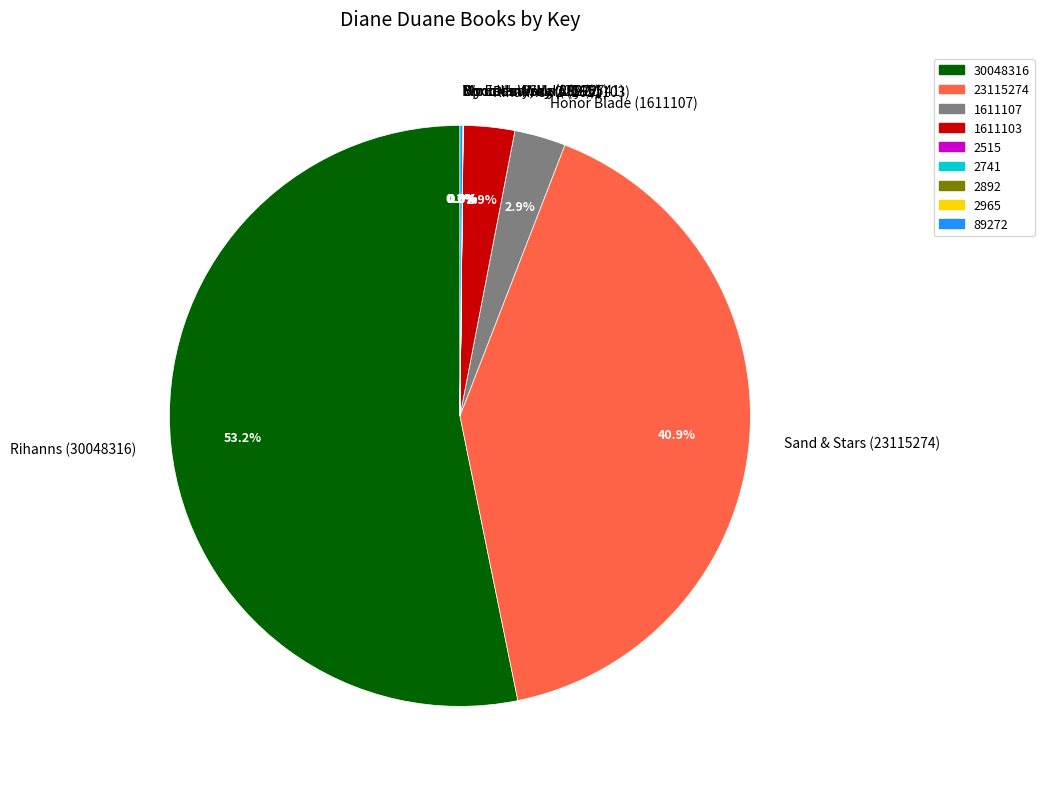

Does any single category account for the majority?

Yes